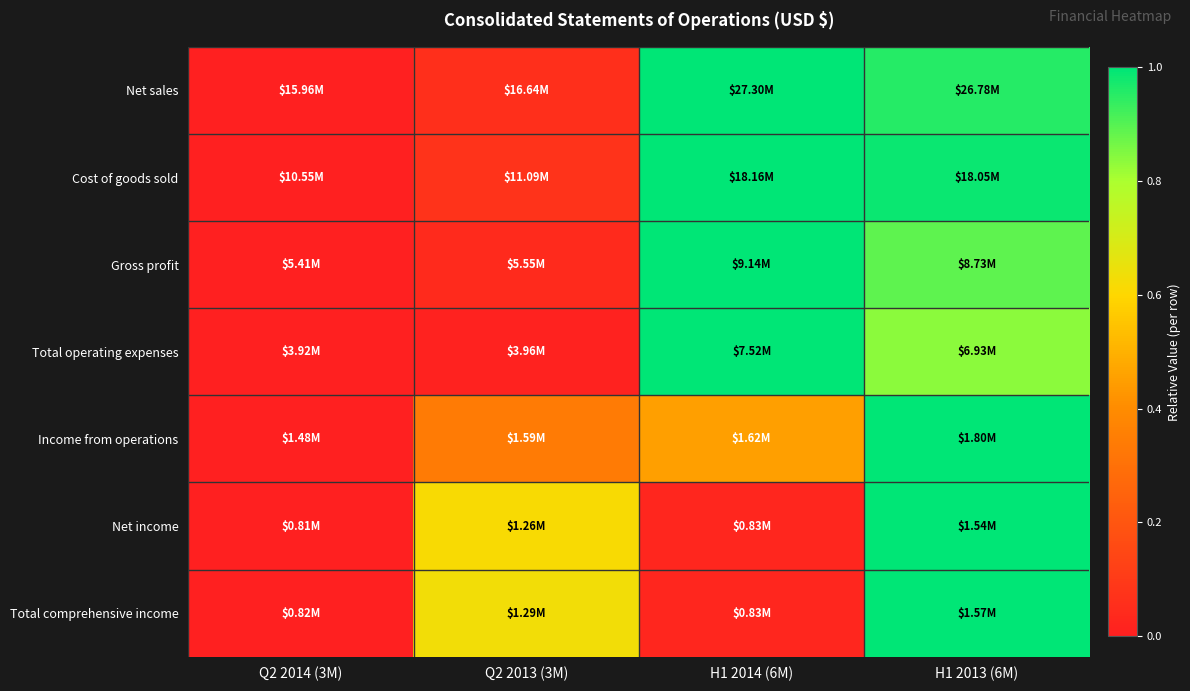

Reading right to left, list all the values displayed in this chart.

Net sales: H1 2013 (6M)=1.0	H1 2014 (6M)=1.0	Q2 2013 (3M)=0.1	Q2 2014 (3M)=0.0
Cost of goods sold: H1 2013 (6M)=1.0	H1 2014 (6M)=1.0	Q2 2013 (3M)=0.1	Q2 2014 (3M)=0.0
Gross profit: H1 2013 (6M)=0.9	H1 2014 (6M)=1.0	Q2 2013 (3M)=0.0	Q2 2014 (3M)=0.0
Total operating expenses: H1 2013 (6M)=0.8	H1 2014 (6M)=1.0	Q2 2013 (3M)=0.0	Q2 2014 (3M)=0.0
Income from operations: H1 2013 (6M)=1.0	H1 2014 (6M)=0.5	Q2 2013 (3M)=0.3	Q2 2014 (3M)=0.0
Net income: H1 2013 (6M)=1.0	H1 2014 (6M)=0.0	Q2 2013 (3M)=0.6	Q2 2014 (3M)=0.0
Total comprehensive income: H1 2013 (6M)=1.0	H1 2014 (6M)=0.0	Q2 2013 (3M)=0.6	Q2 2014 (3M)=0.0